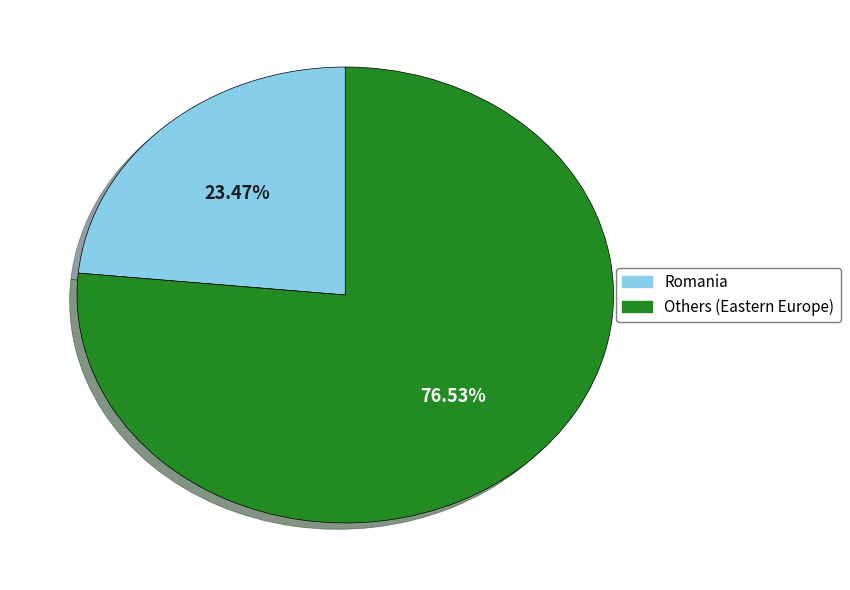

Does any single category account for the majority?

Yes